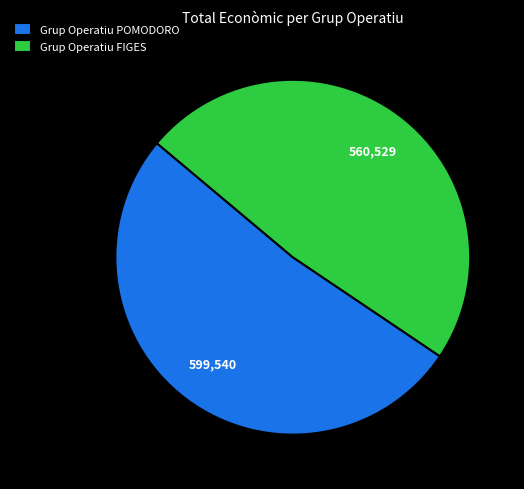

Do Grup Operatiu FIGES and Grup Operatiu POMODORO together represent more than half of the pie?

Yes